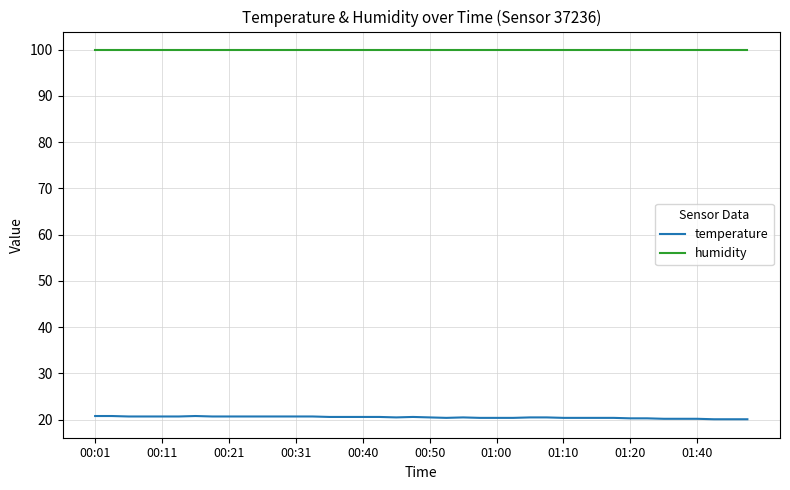

True or false: temperature and humidity intersect in this chart.

False